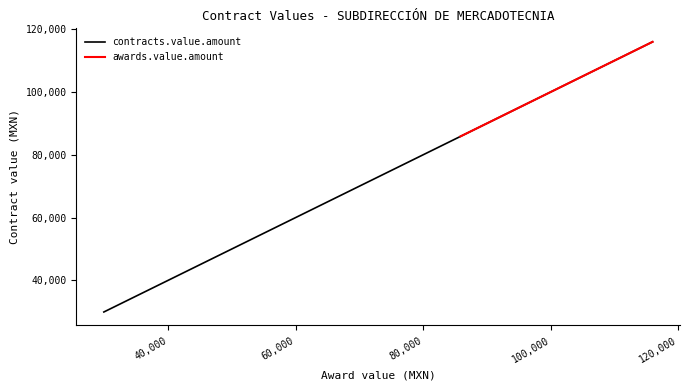

What is the highest value of the contracts.value.amount series?

116000.0